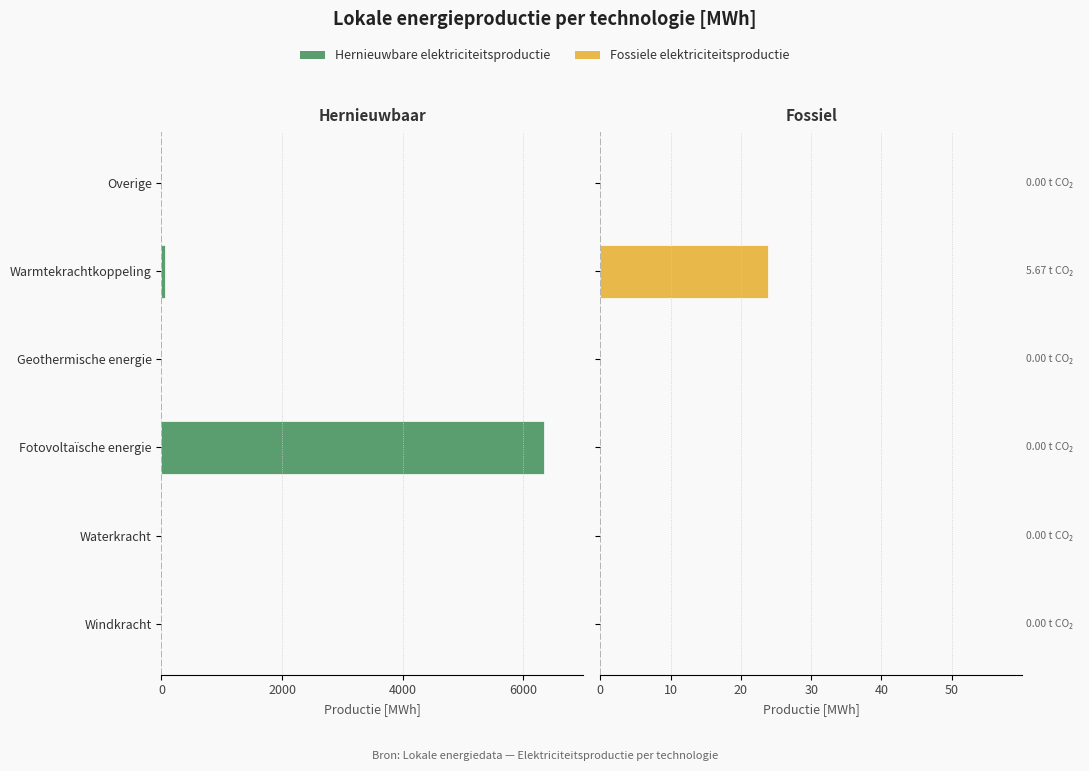

Reading left to right, what are all the values shown in this chart?

Hernieuwbare elektriciteitsproductie: 0.0	0.0	-6352.6	0.0	-54.0	0.0
Fossiele elektriciteitsproductie: 0.0	0.0	0.0	0.0	23.8	0.0